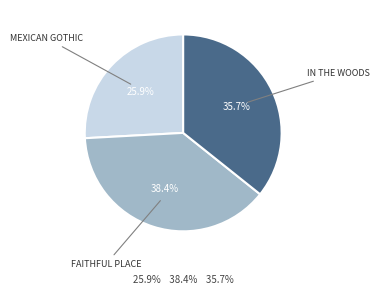

Is there any slice that represents more than half of the pie?

No